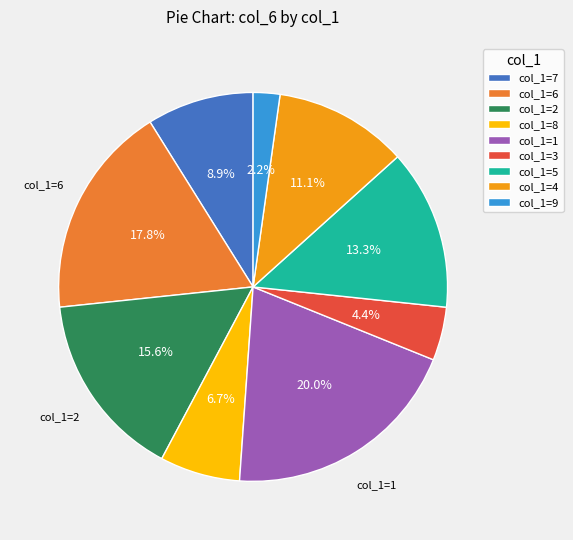

Is there any slice that represents more than half of the pie?

No